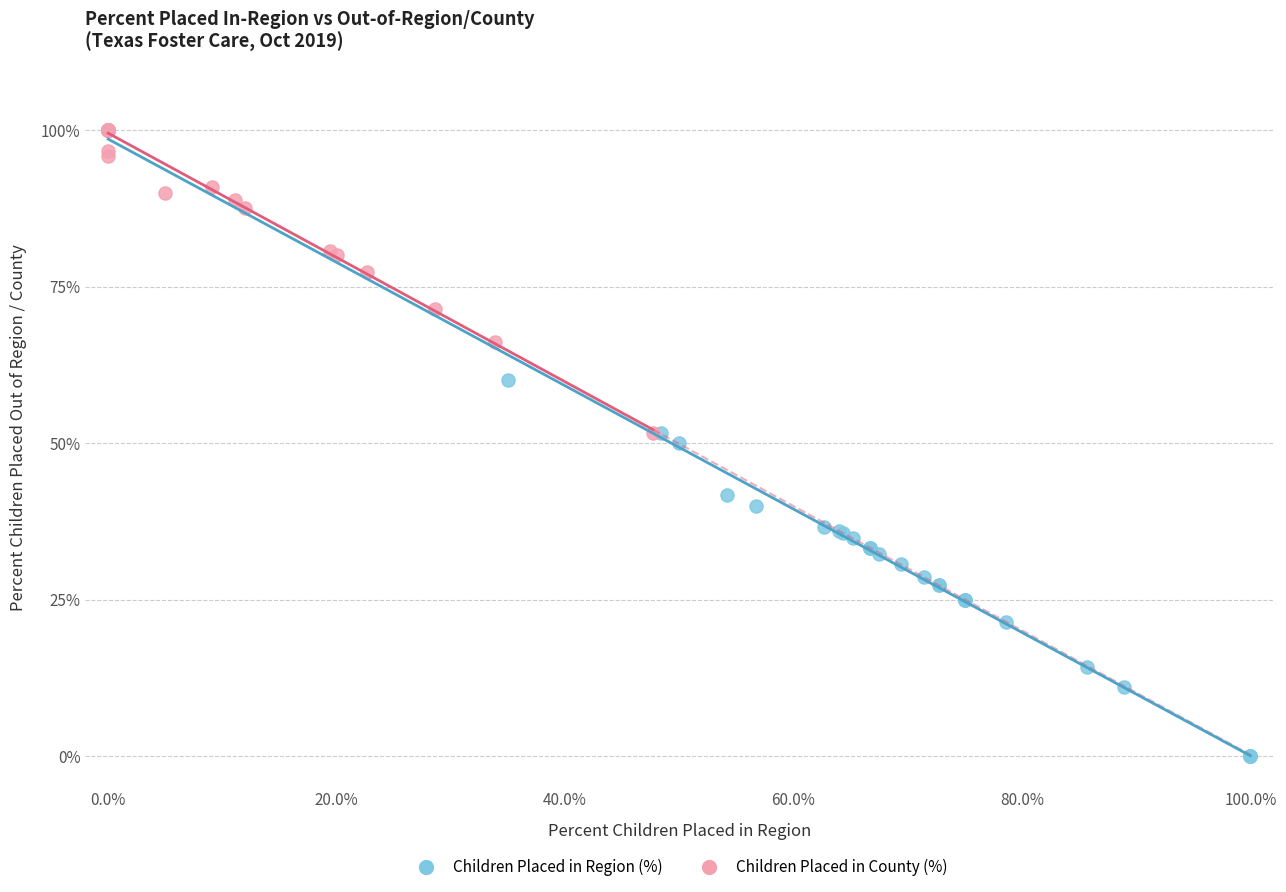

Which series has the widest spread of Y values?

Children Placed in Region (%)